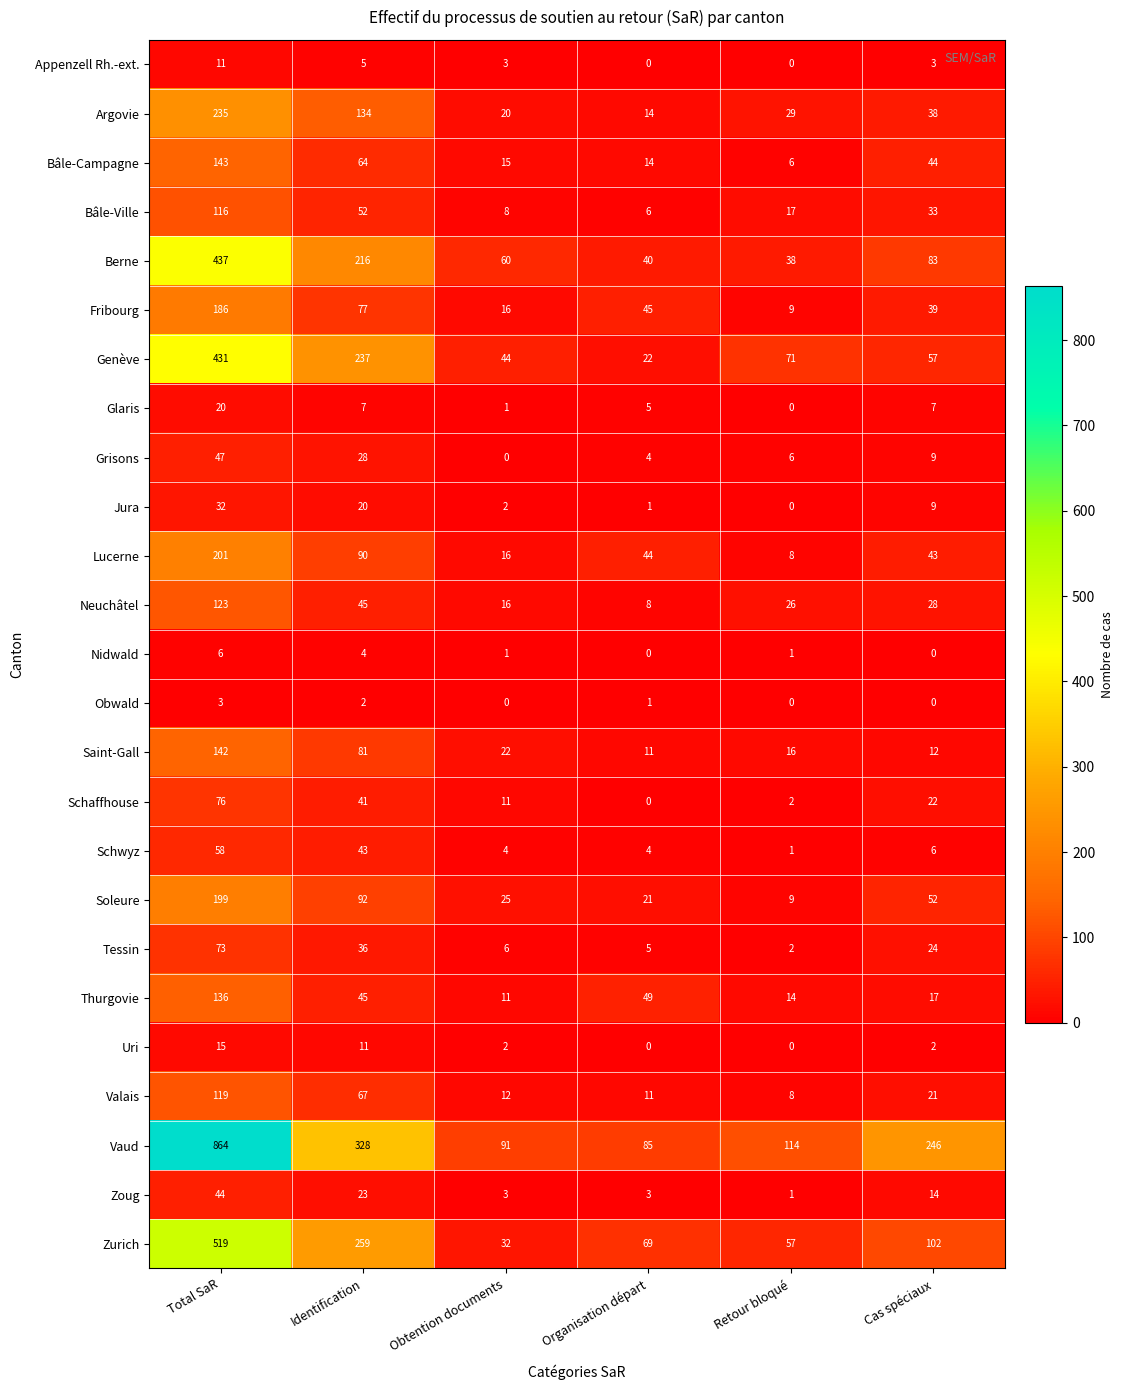

List the series in order of their peak value, highest first.

Vaud, Zurich, Berne, Genève, Argovie, Lucerne, Soleure, Fribourg, Bâle-Campagne, Saint-Gall, Thurgovie, Neuchâtel, Valais, Bâle-Ville, Schaffhouse, Tessin, Schwyz, Grisons, Zoug, Jura, Glaris, Uri, Appenzell Rh.-ext., Nidwald, Obwald